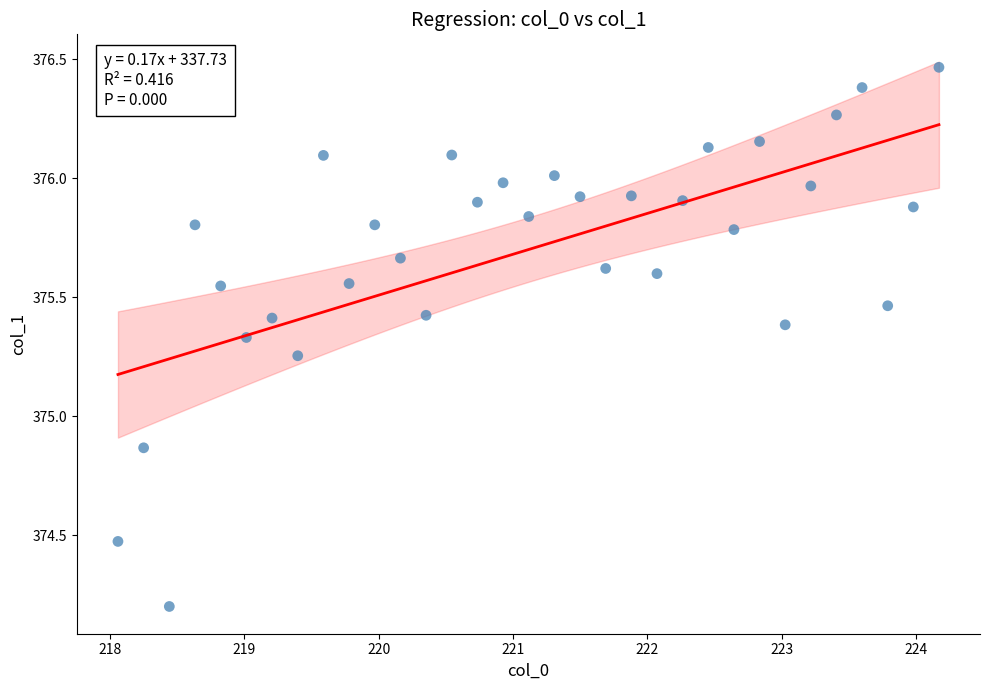

What is the range of Y values (max minus min)?

2.3